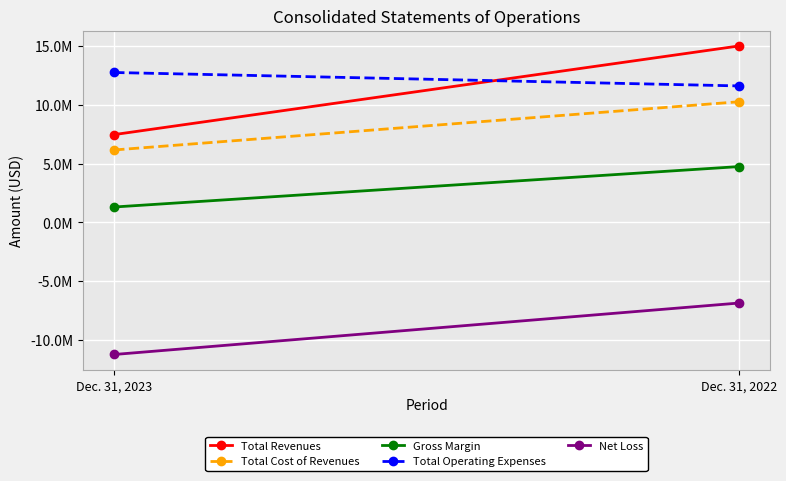

Reading left to right, transcribe all the data shown in this chart.

Total Revenues: Dec. 31, 2023=7471198	Dec. 31, 2022=15012366
Total Cost of Revenues: Dec. 31, 2023=6162317	Dec. 31, 2022=10264263
Gross Margin: Dec. 31, 2023=1308881	Dec. 31, 2022=4748103
Total Operating Expenses: Dec. 31, 2023=12755447	Dec. 31, 2022=11613252
Net Loss: Dec. 31, 2023=-11241718	Dec. 31, 2022=-6864783